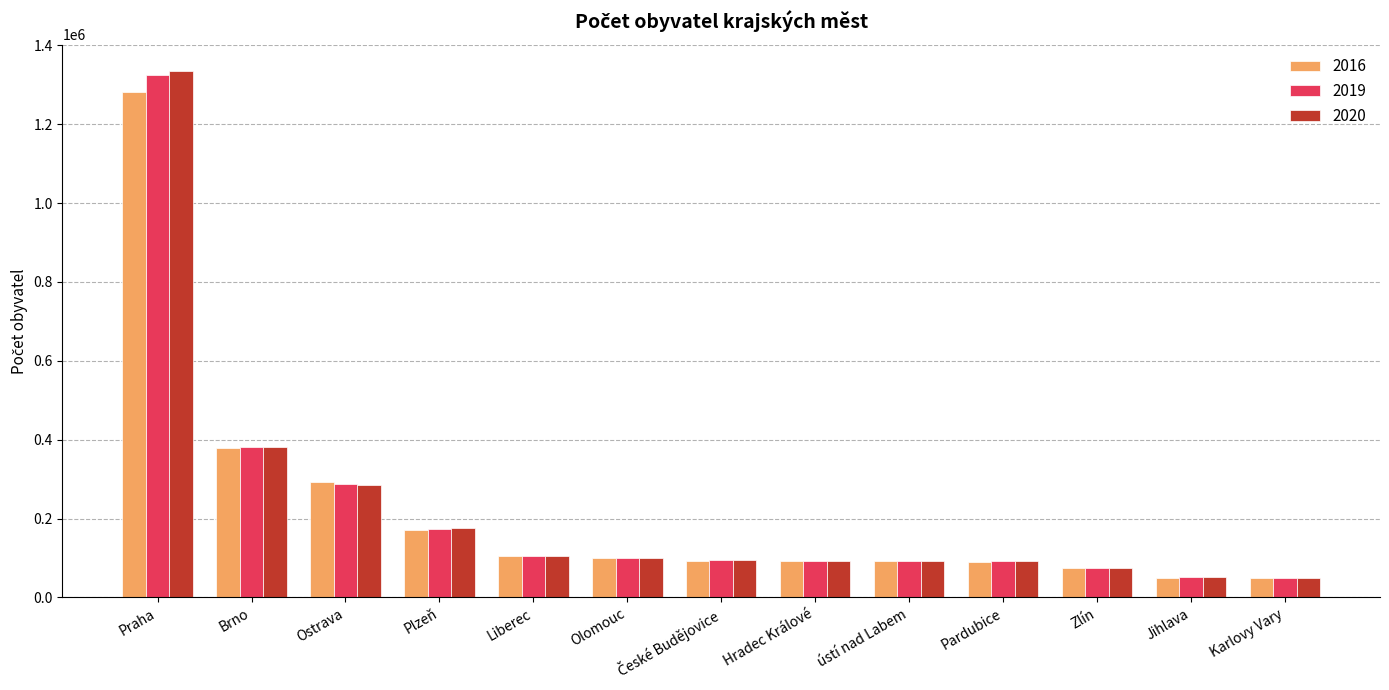

What is the difference between the maximum and minimum values in the 2019 series?

1275798